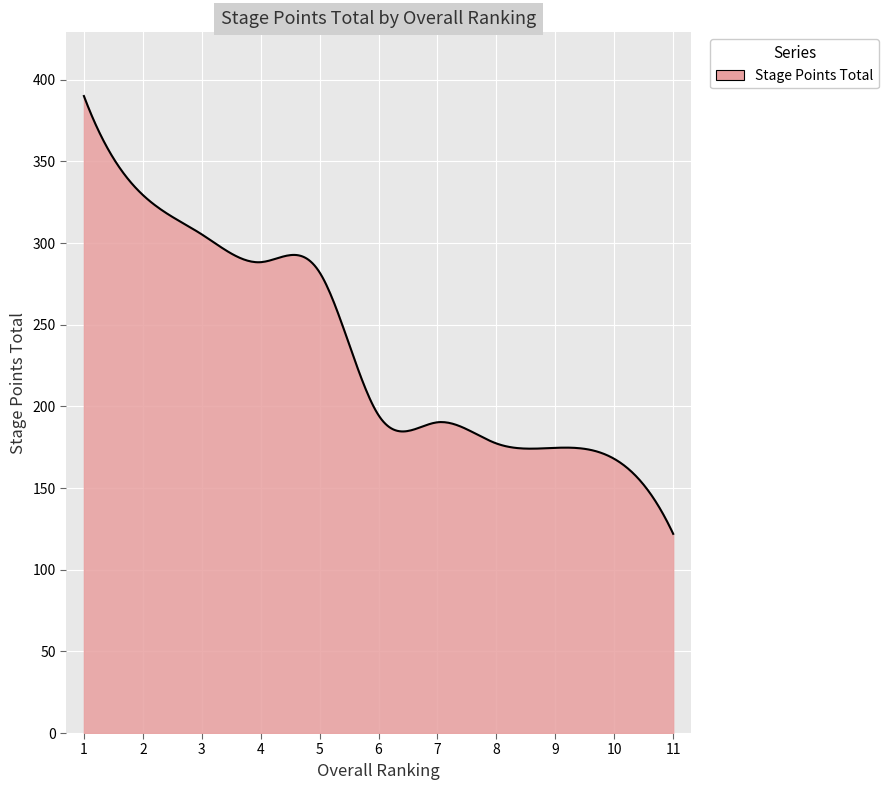

What is the greatest value displayed?

390.0